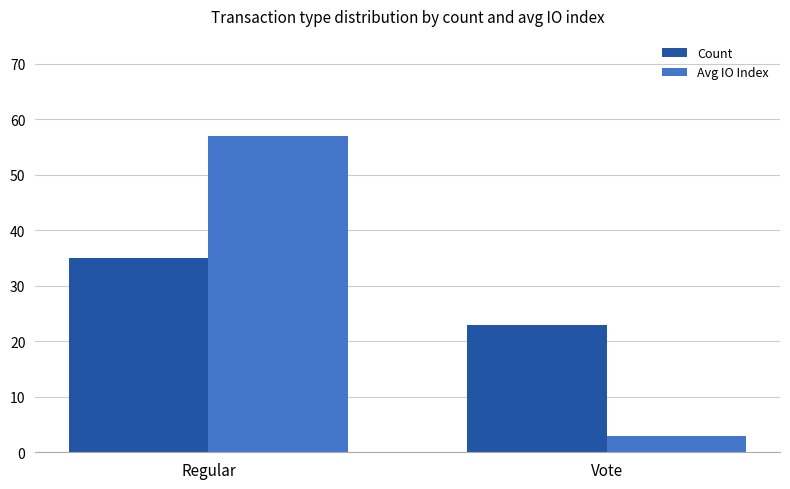

List the series in order of their peak value, lowest first.

Count, Avg IO Index